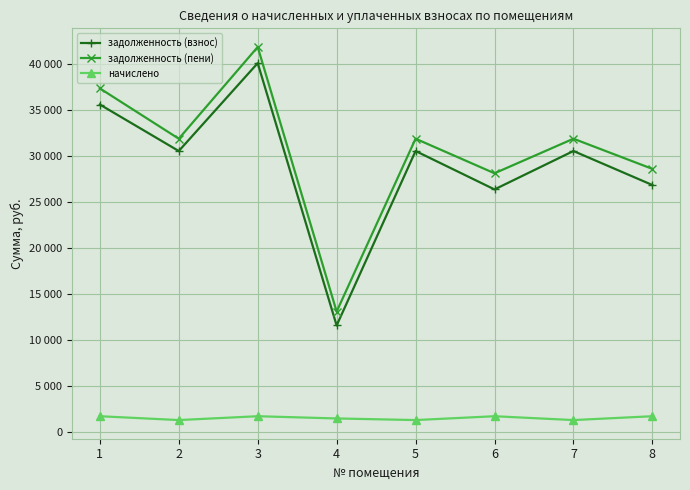

The value of начислено at 5 is 587.8. True or false?

False